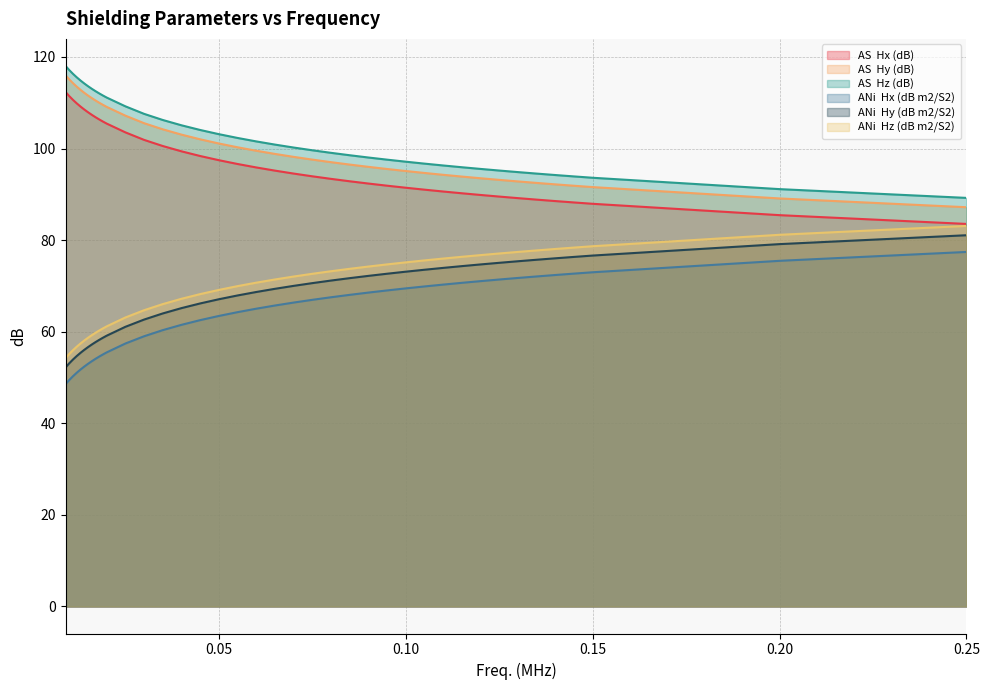

Is it true that AS  Hz (dB) equals 144.6 at 0.06?

False